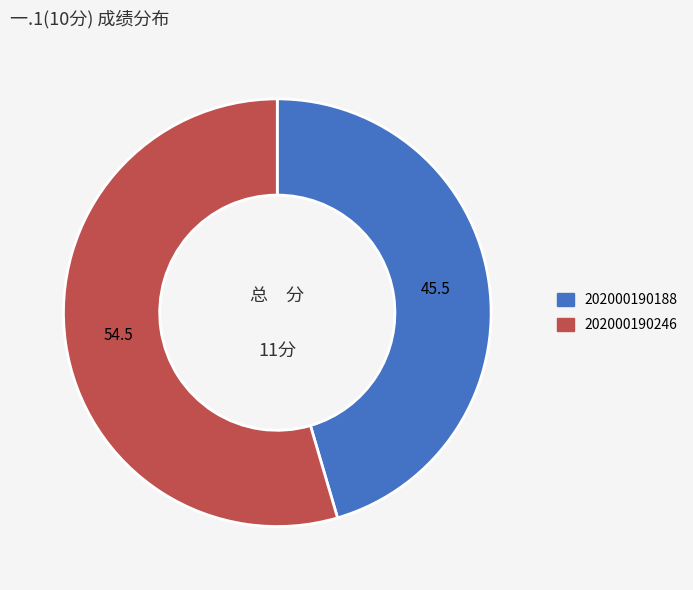

Which slice is the smallest?

202000190188